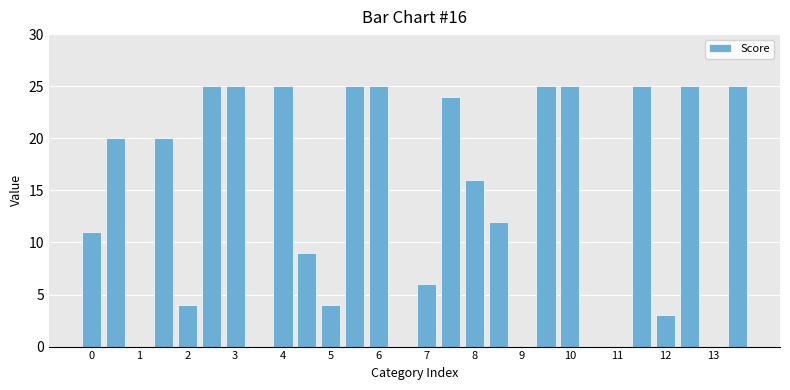

What is the sum of all values?

379